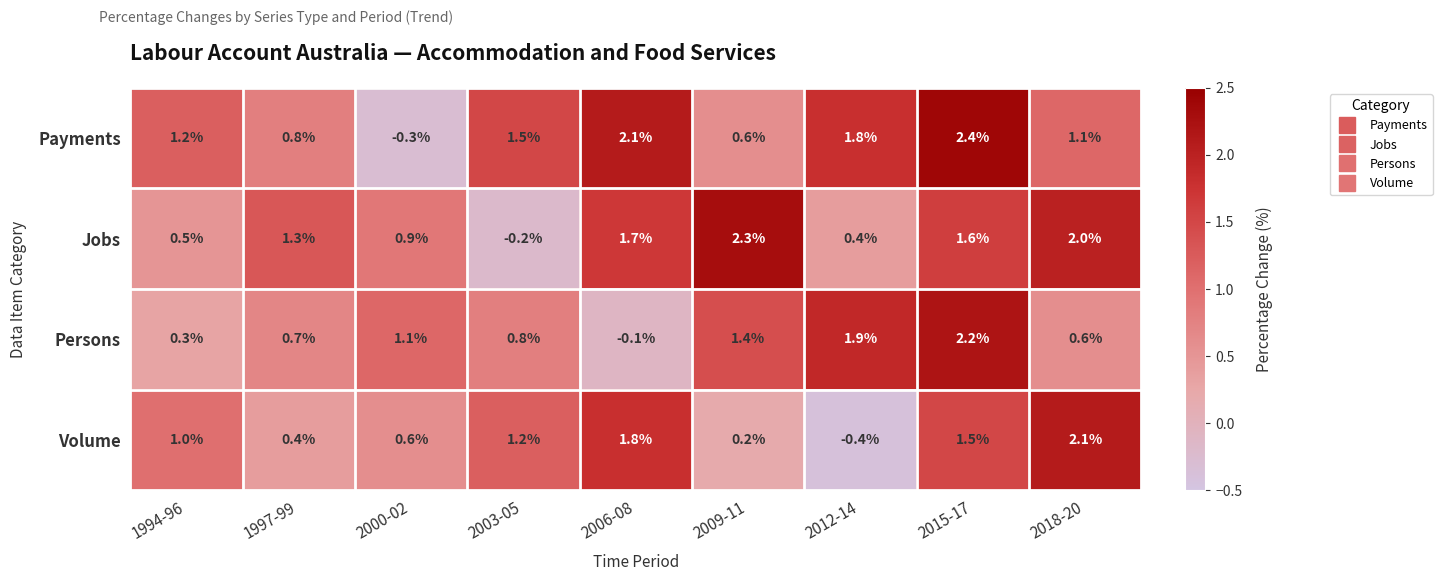

Is it true that Payments equals 1.5 at 2003-05?

True